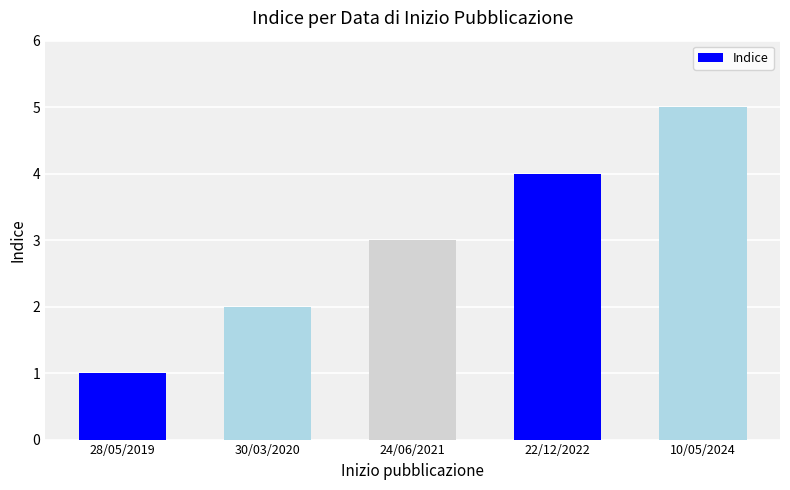

The chart shows a value of 7 at 10/05/2024. True or false?

False